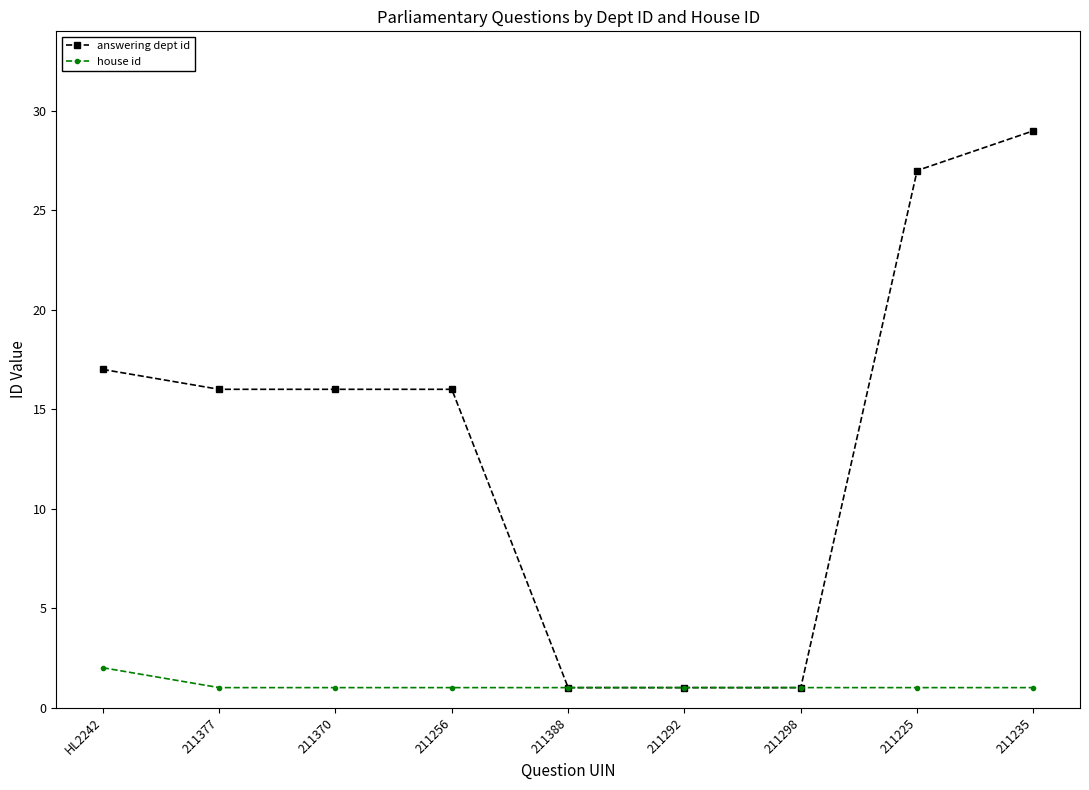

What is the label of the 7th point from the left?

211298